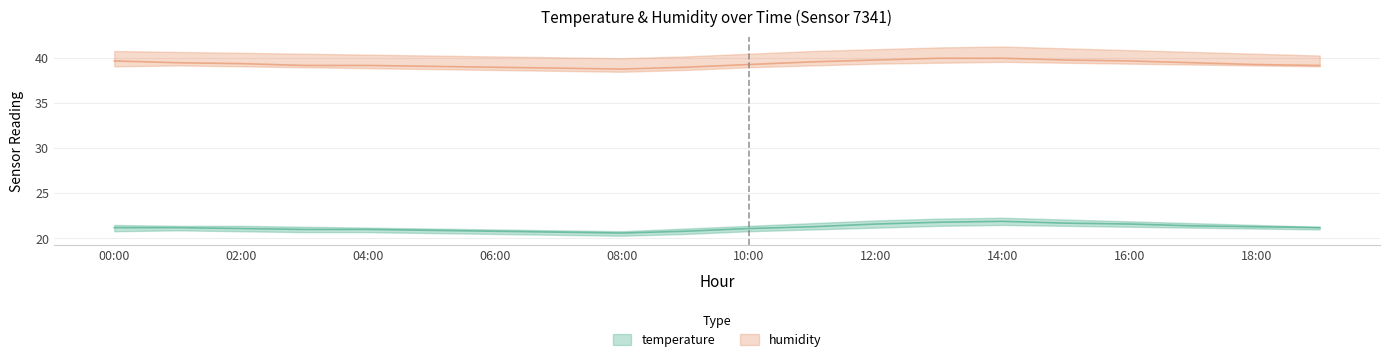

What is the average value of the humidity_upper series?

40.6